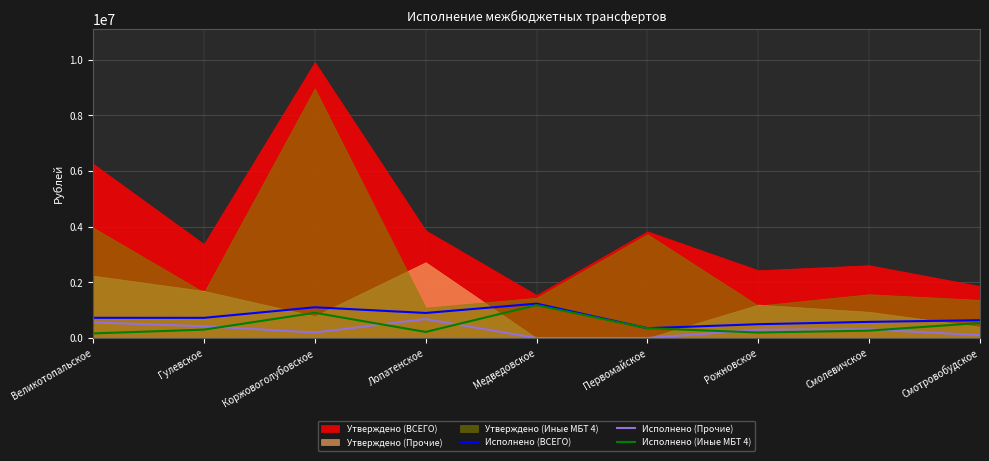

What is the sum of all Исполнено (Прочие) values?

2578660.0